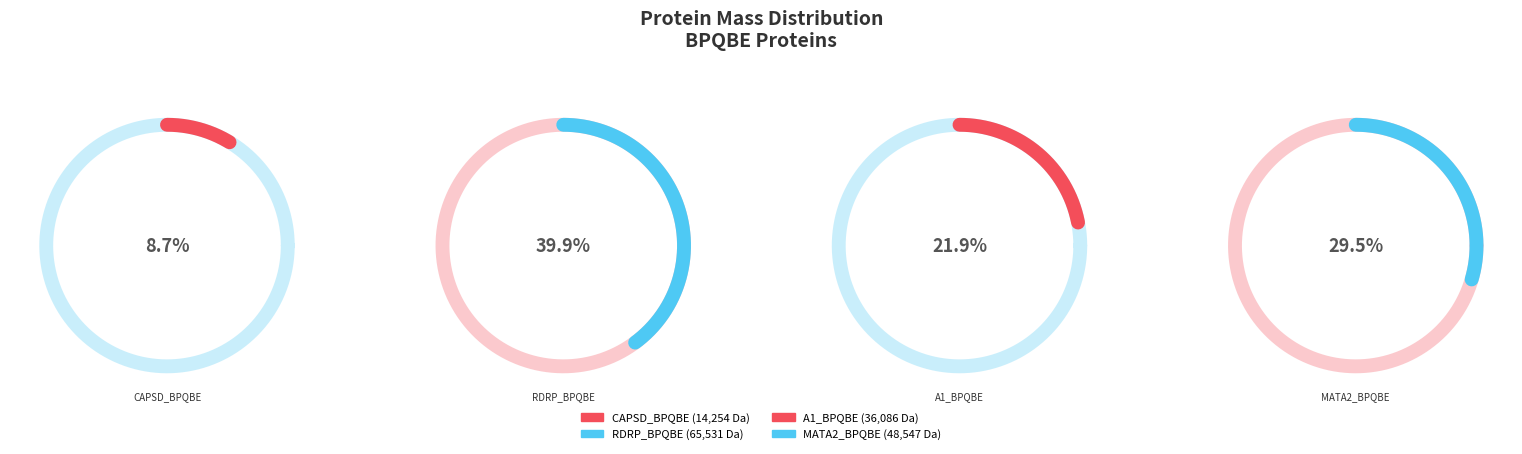

To the nearest percent, what portion does RDRP_BPQBE represent?

40%